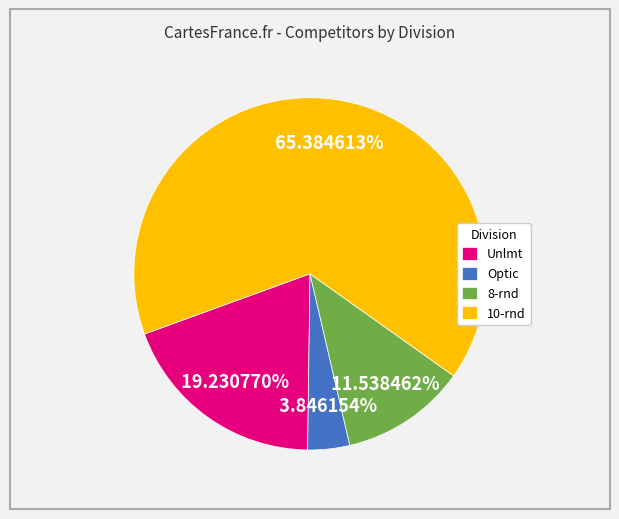

Combined, do 8-rnd and Optic account for over 50%?

No